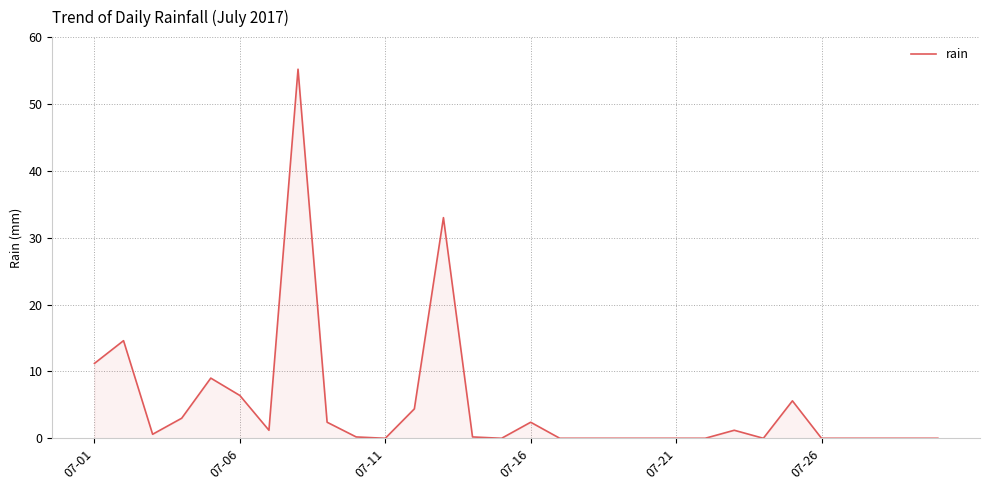

What is the greatest value displayed?

55.2